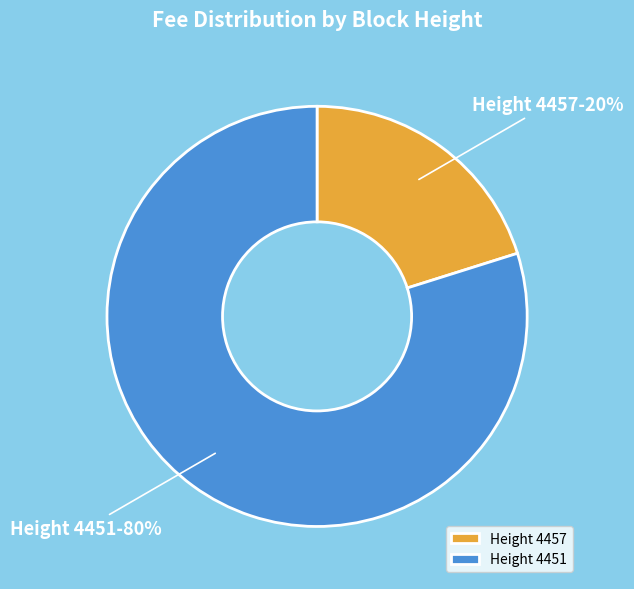

How many segments does this pie chart have?

2